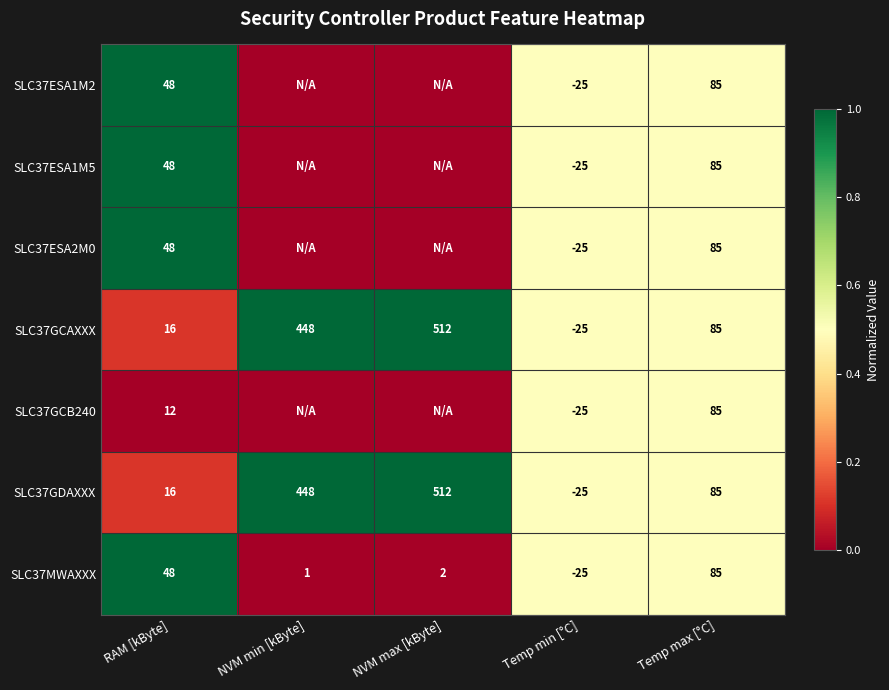

Read the SLC37GDAXXX value at NVM min [kByte], to the nearest 10.

450